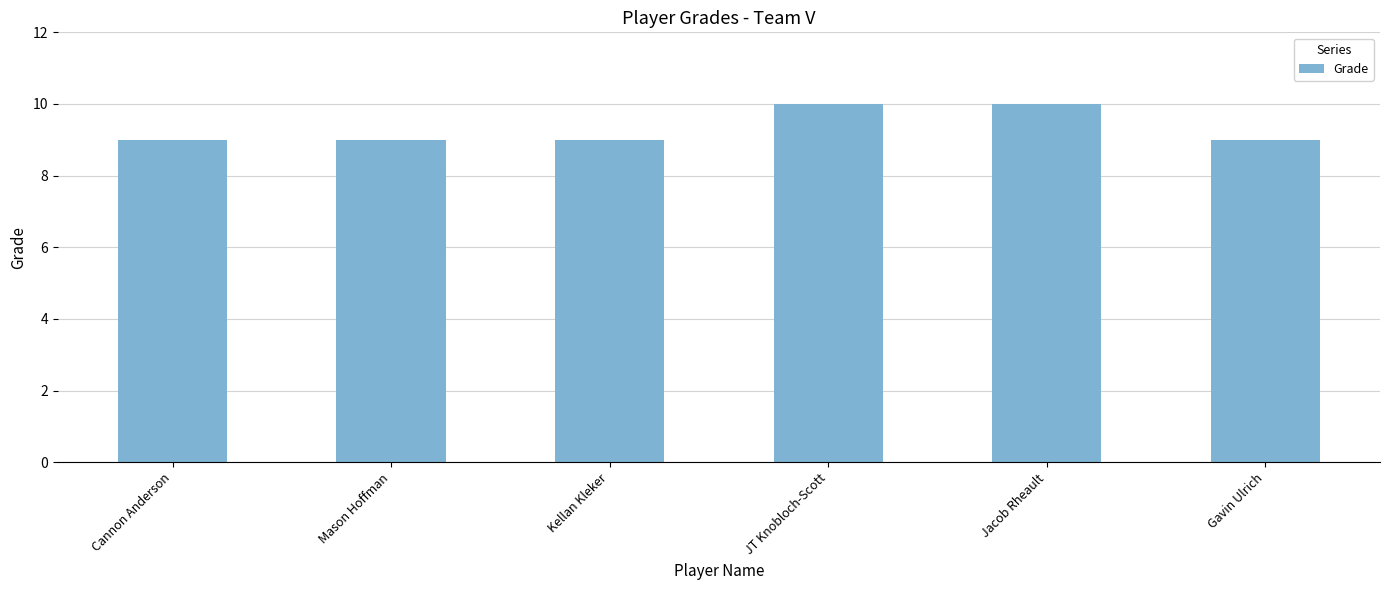

The value at Jacob Rheault is 3. True or false?

False